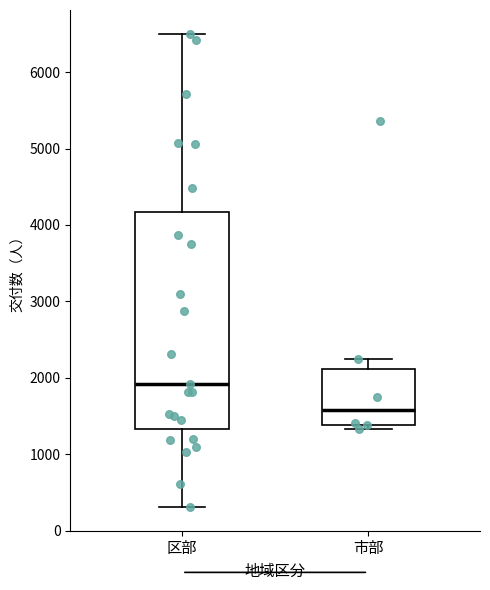

Where does the lower whisker of the box for 区部 end on the y-axis? The values are not printed on the chart, so give them approximately, as read against the axis.

300